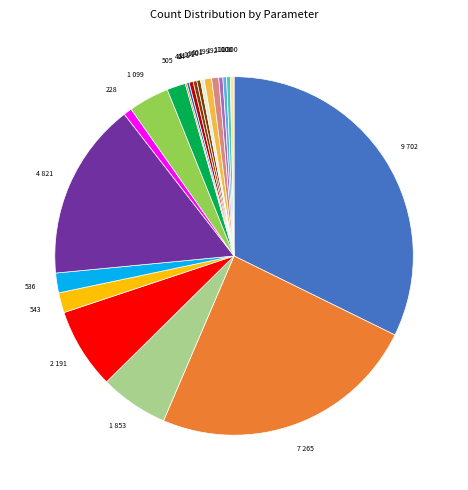

Count the number of slices in the pie.

22